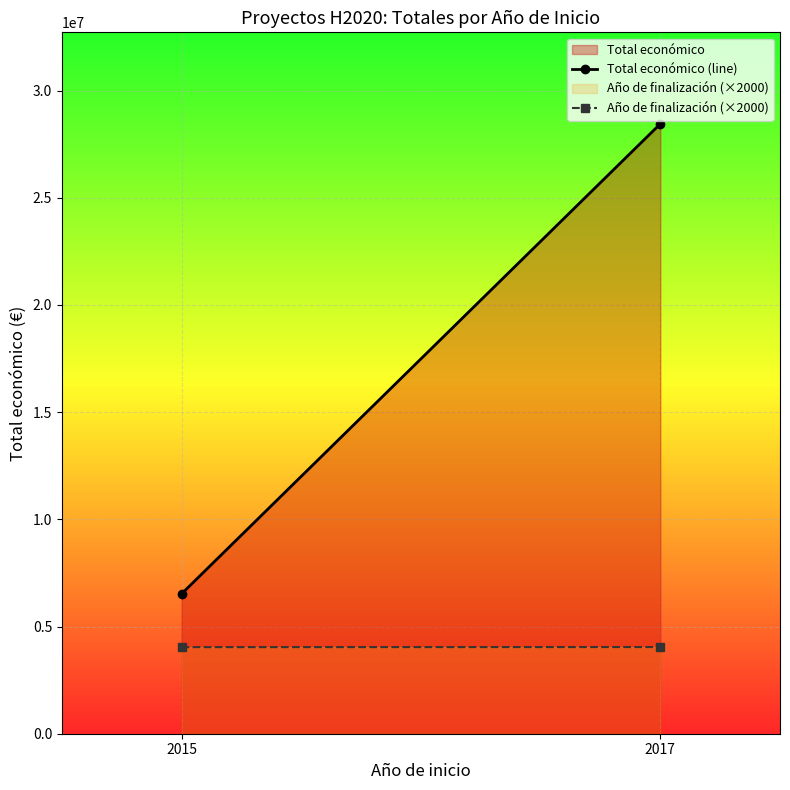

At which category is the sum across all series the highest?

2017